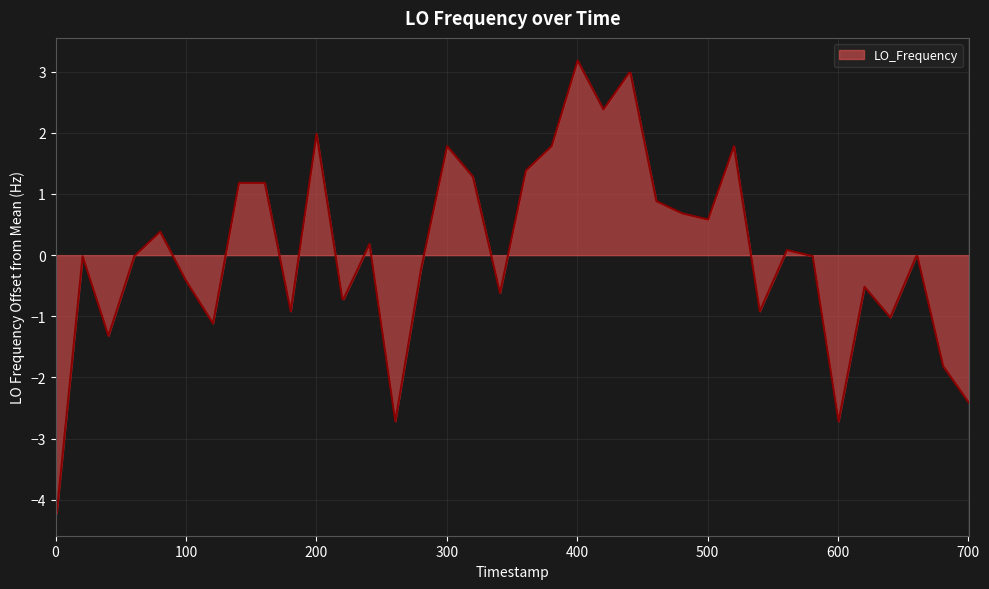

What is the difference between the maximum and second lowest values?

7.4